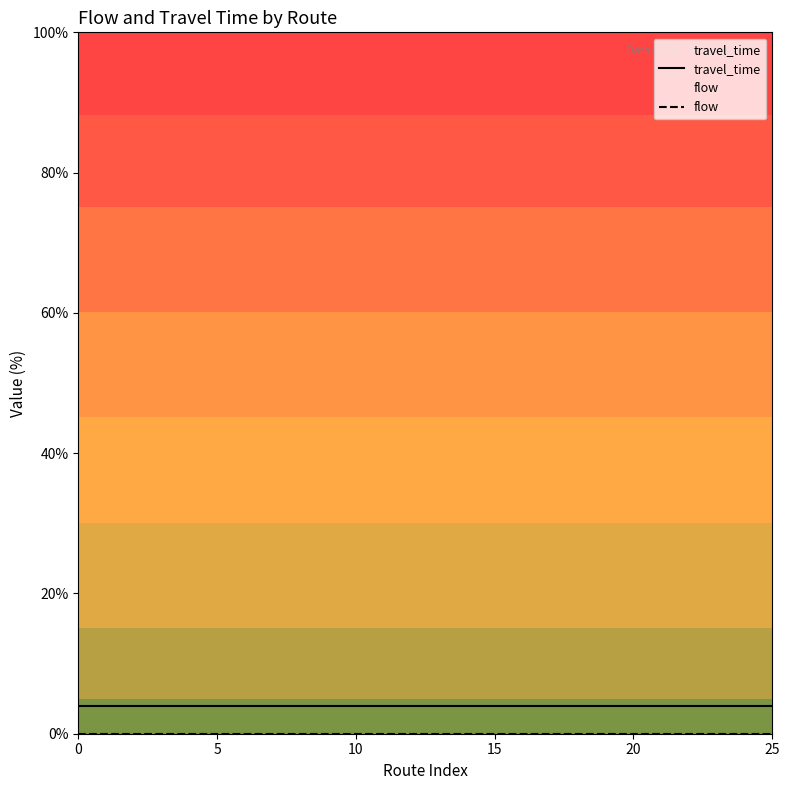

True or false: travel_time and flow intersect in this chart.

False